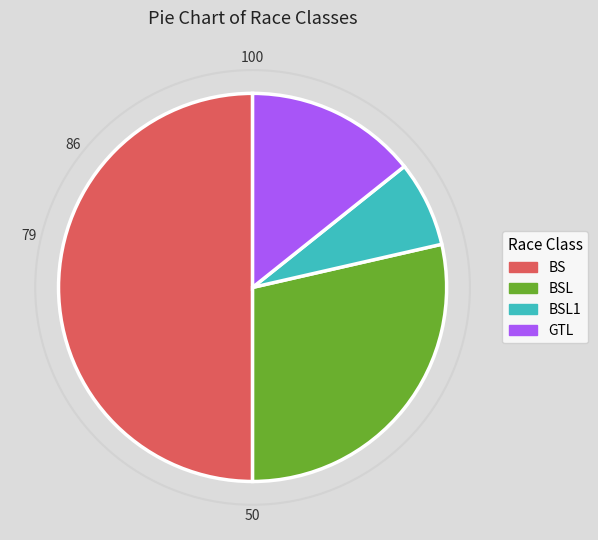

Which category has the smallest portion of the pie?

BSL1